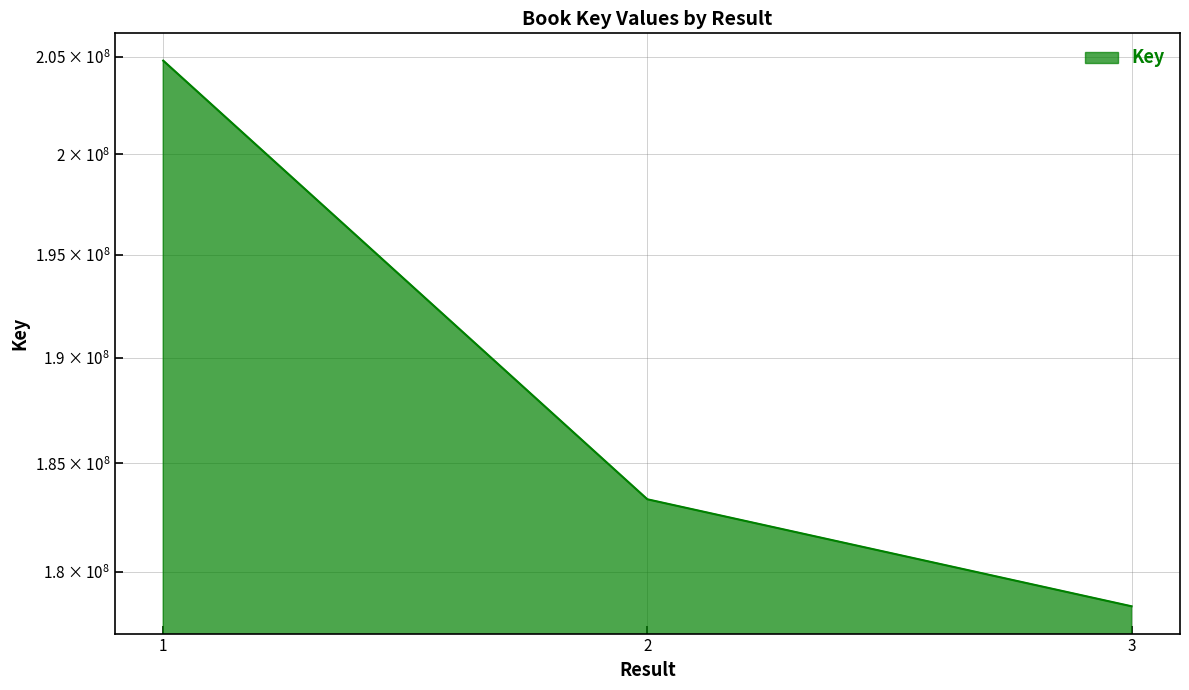

How many lines are shown in the chart?

1